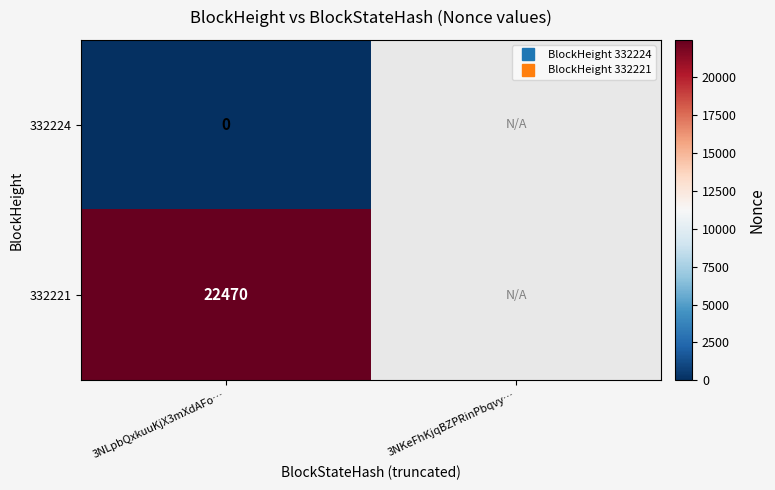

Is it true that 332224 equals 0.0 at 3NLpbQxkuuKjX3mXdAFo…?

True